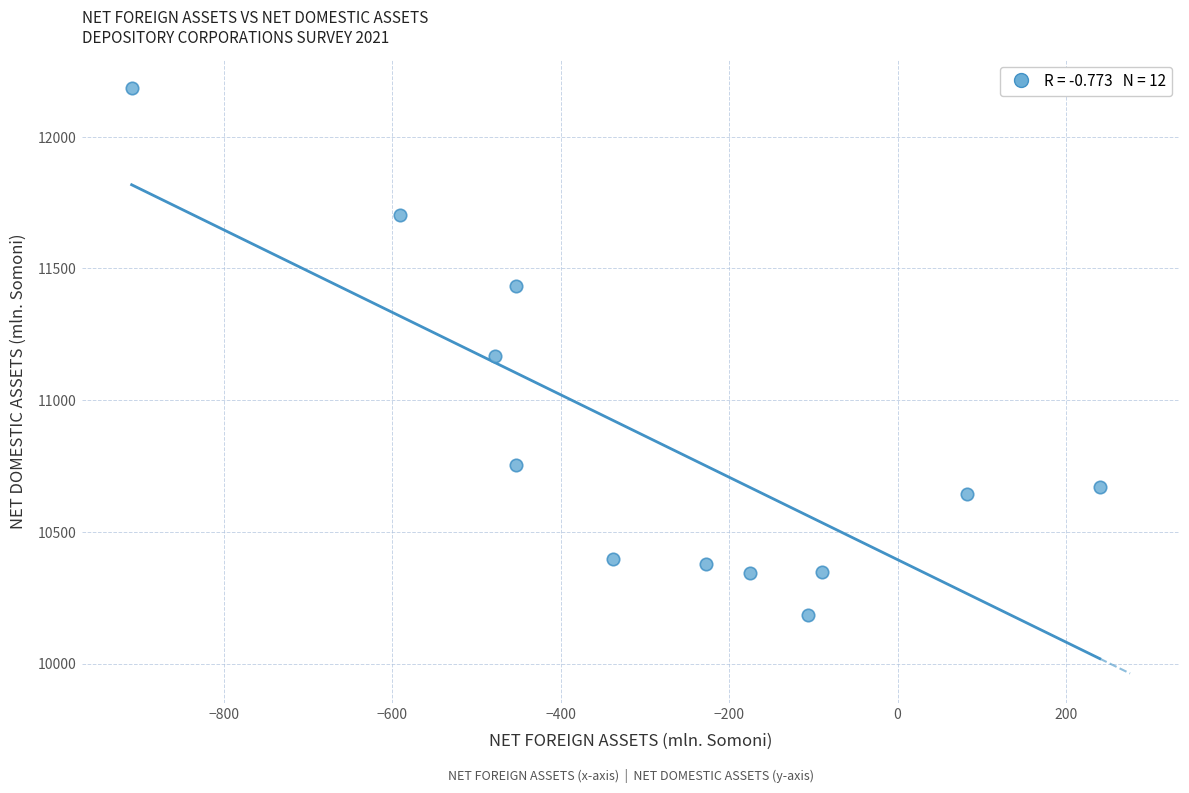

What is the average X value?

-291.4